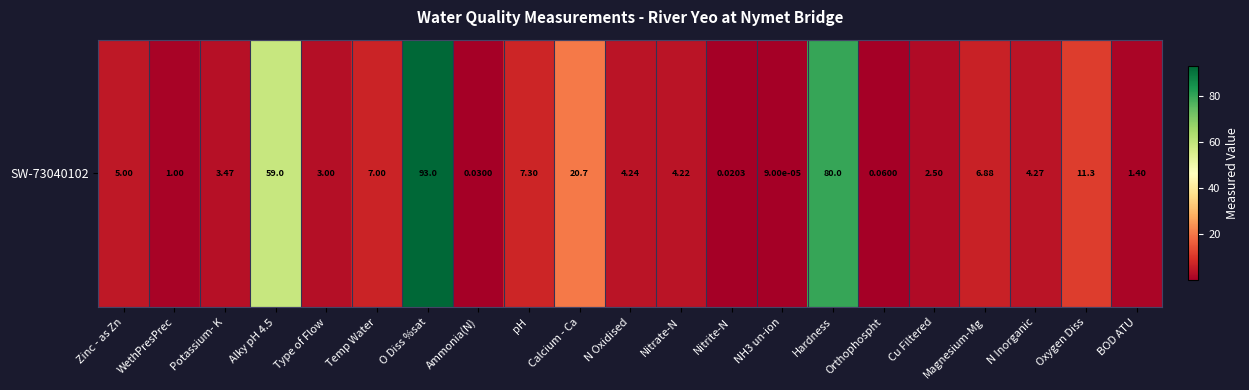

How many values are below 4?

9